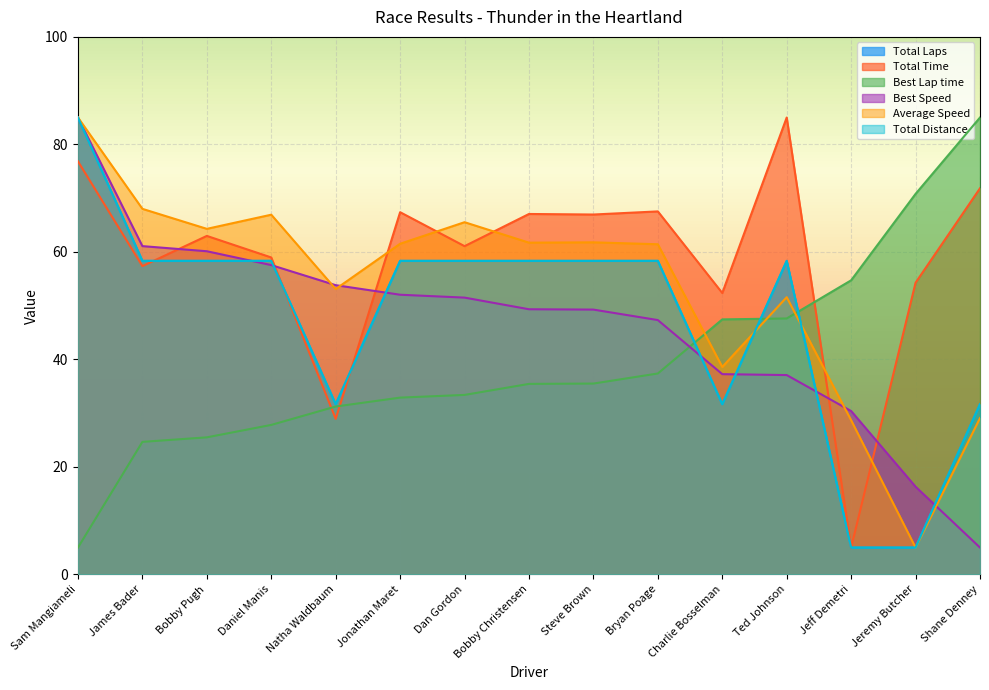

Where do Average Speed and Best Speed first cross each other?

Daniel Manis and Natha Waldbaum